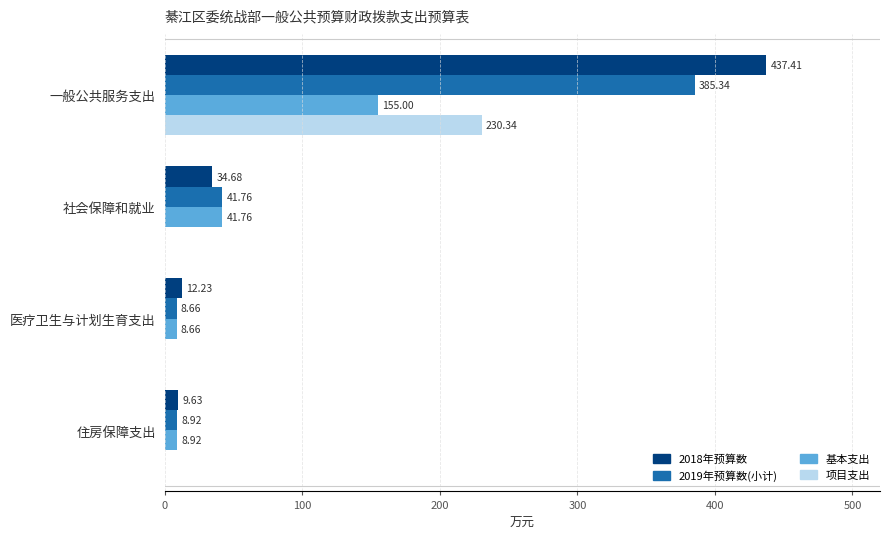

What is the sum of the 2018年预算数 values at 医疗卫生与计划生育支出 and 社会保障和就业?

46.9